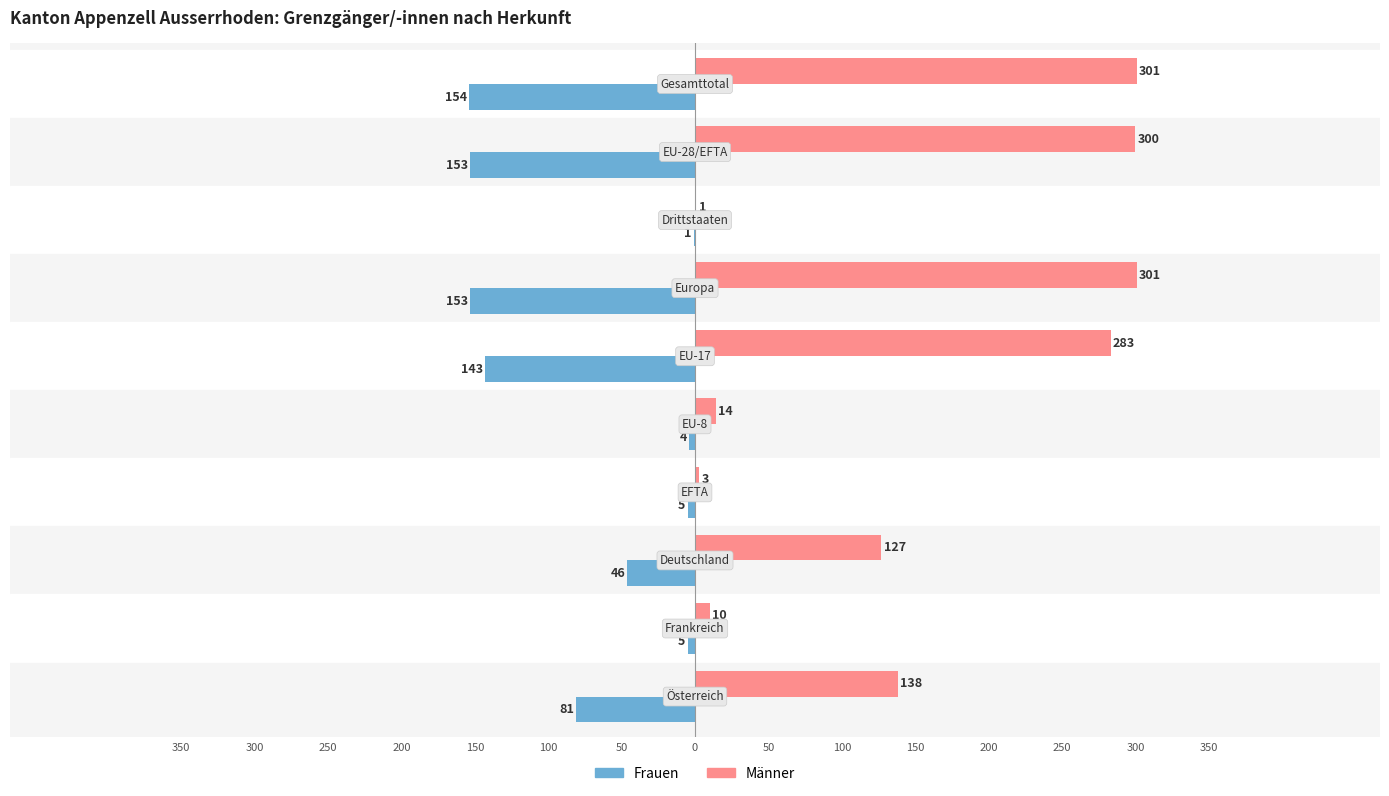

Which series has the largest range (max minus min)?

Männer